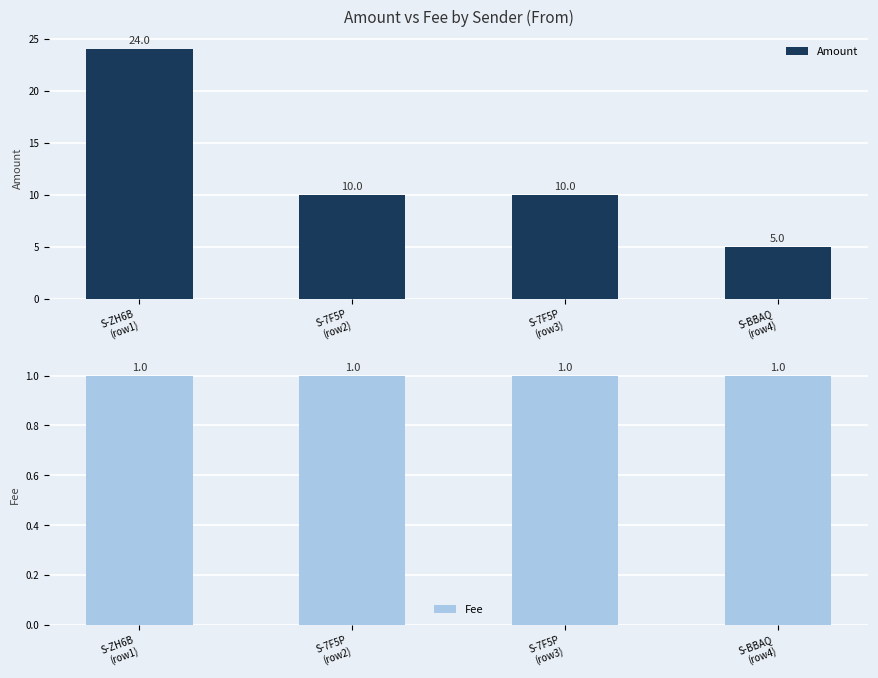

At how many categories does at least one series exceed 15?

1